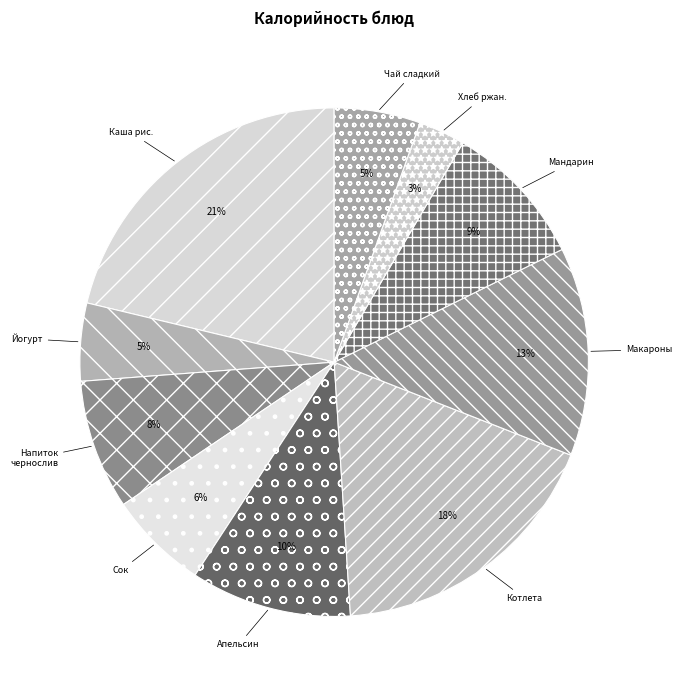

Does any single category account for the majority?

No